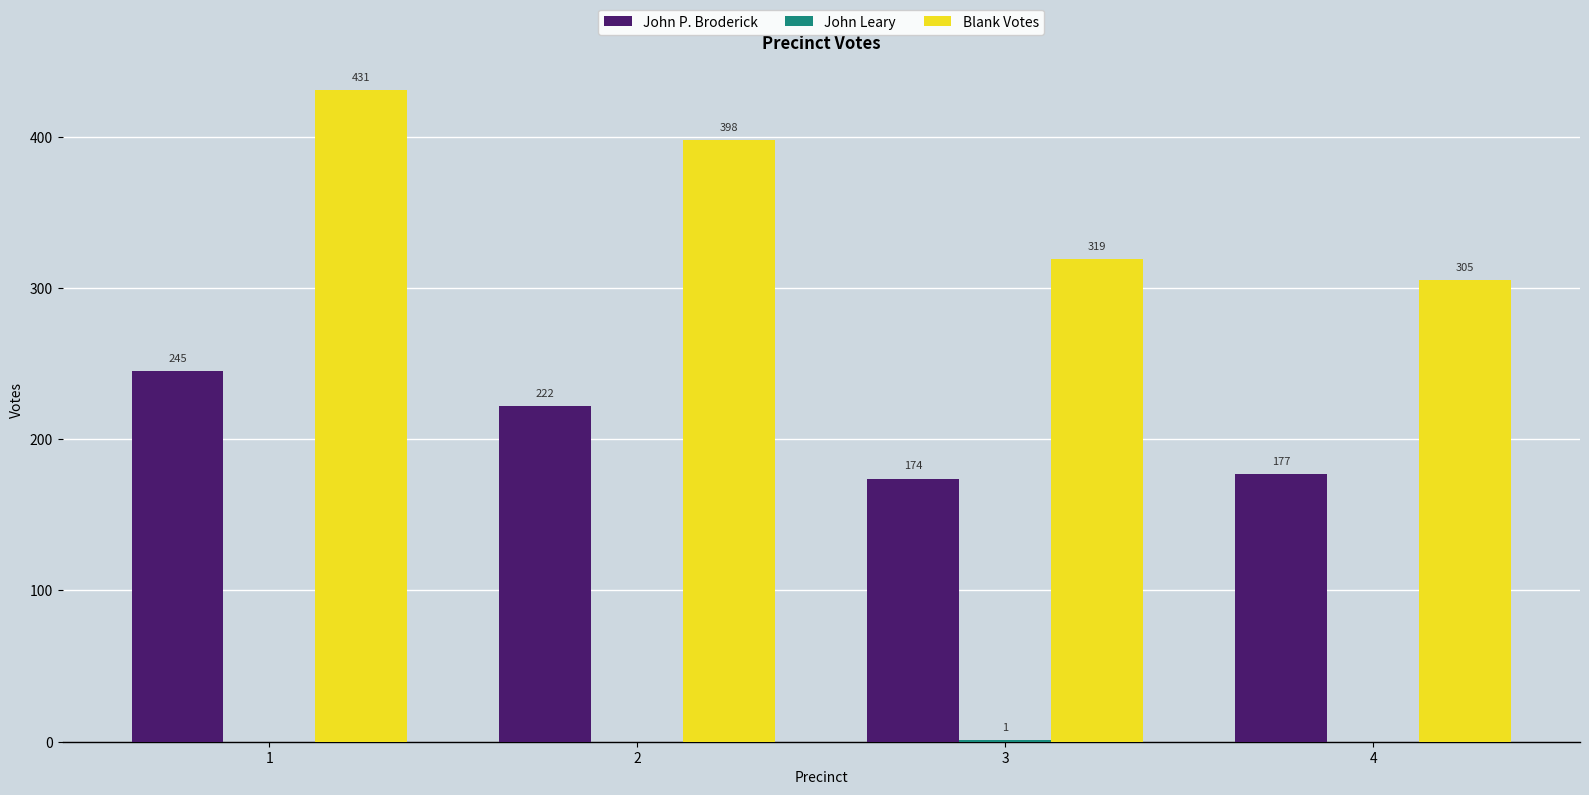

Are the bars grouped side by side (vs. stacked)?

Yes